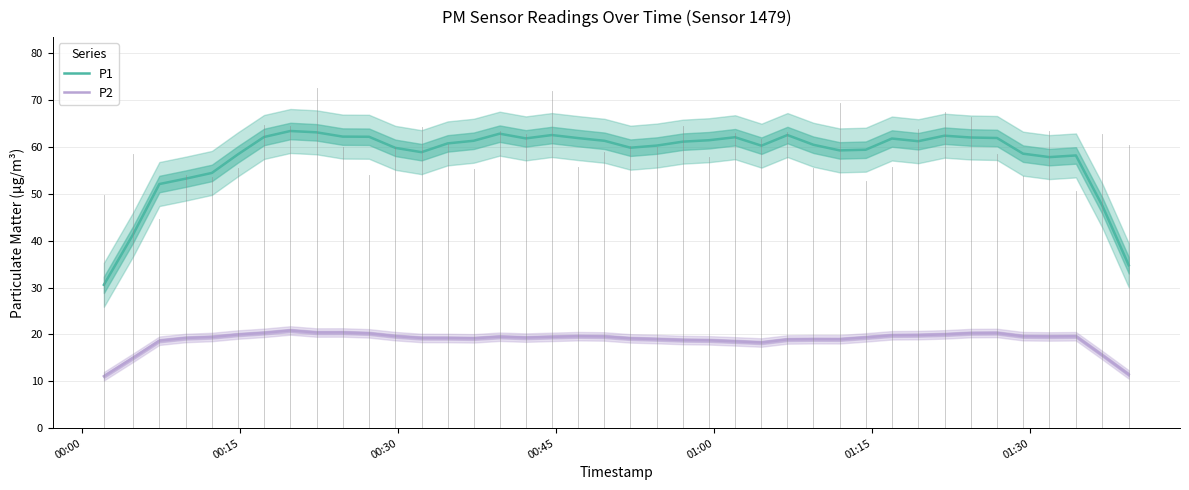

True or false: P1 and P2 intersect in this chart.

False